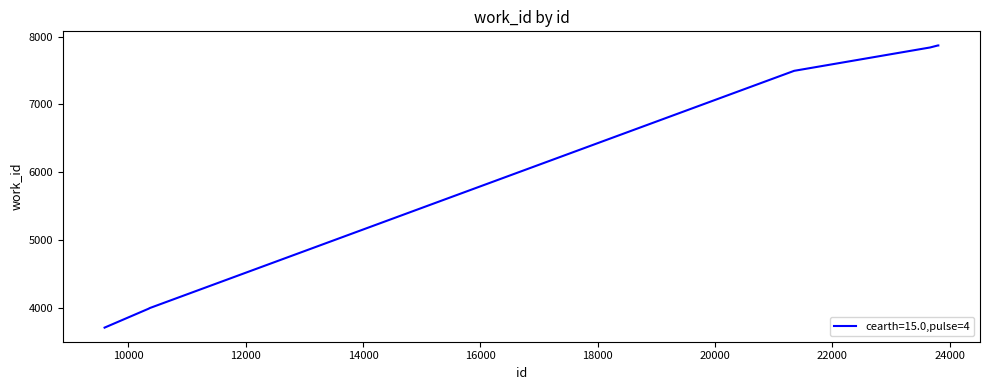

How many series are shown in this chart?

1